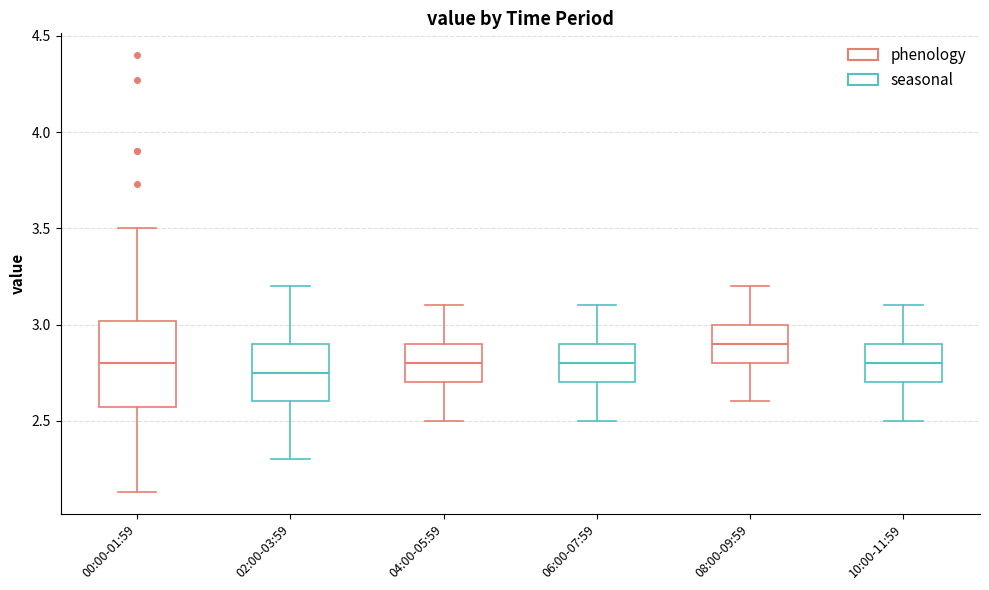

Which box is the tallest, from its lower edge to its upper edge?

00:00-01:59